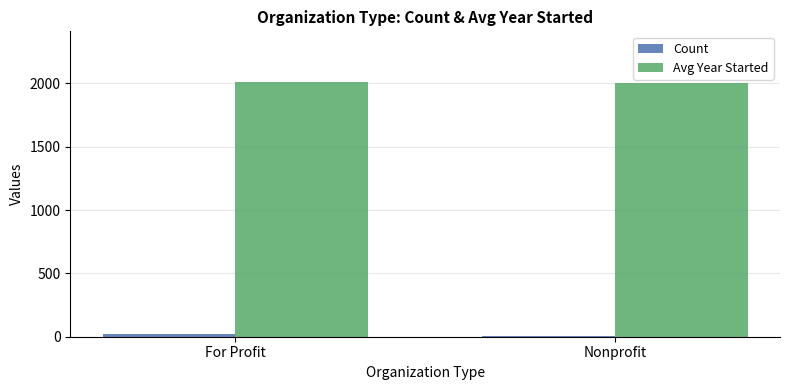

What is the total value across all series at For Profit?

2032